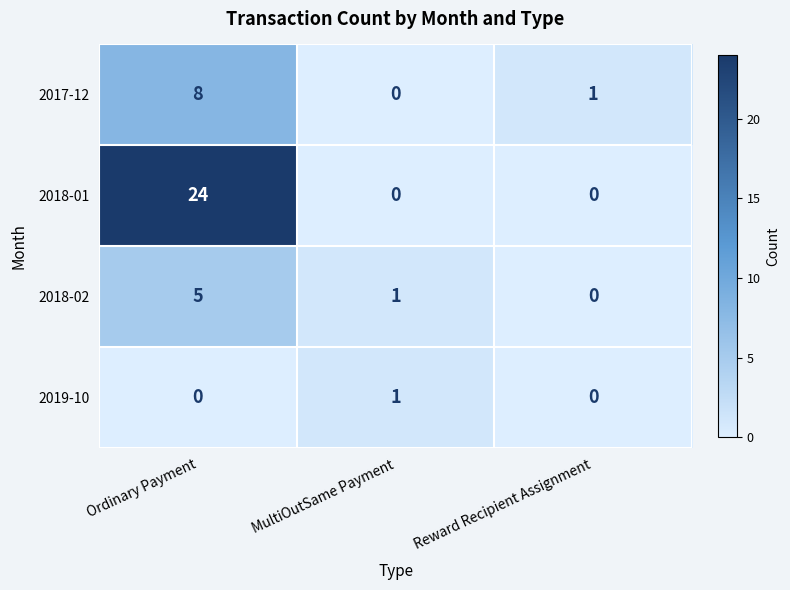

At which label does 2018-02 first exceed 1?

Ordinary Payment